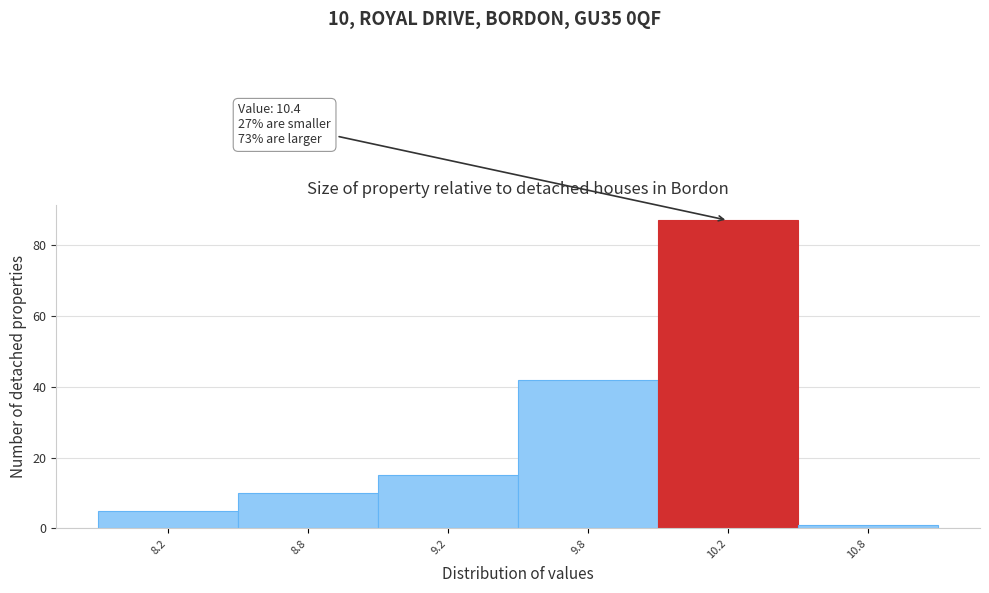

Reading left to right, what are all the values shown in this chart?

5	10	15	42	87	1